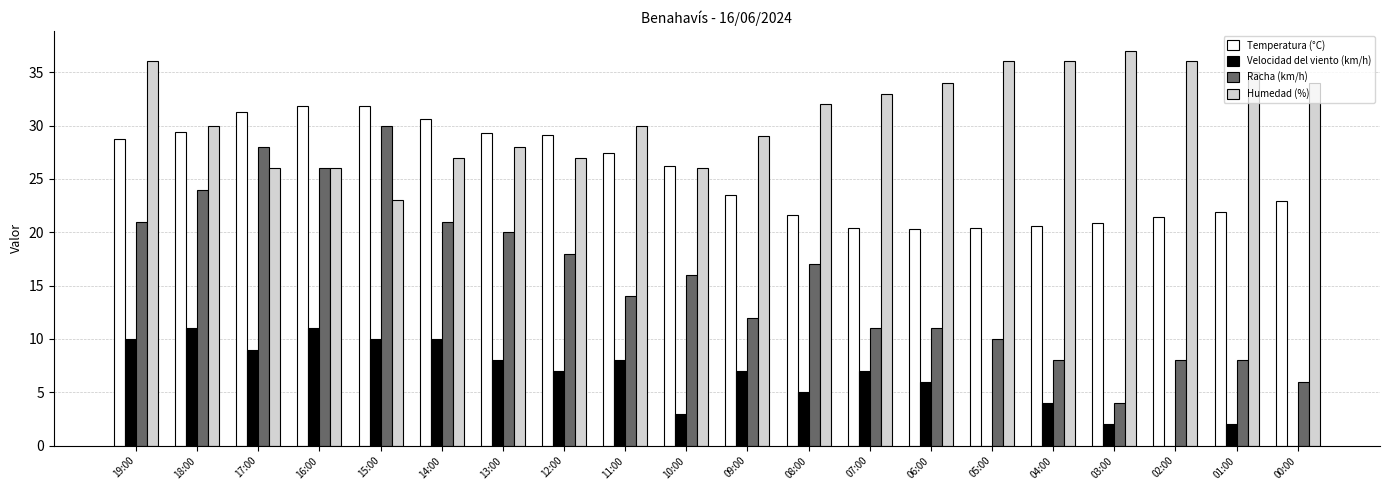

The value of Velocidad del viento (km/h) at 12:00 is 7.0. True or false?

True